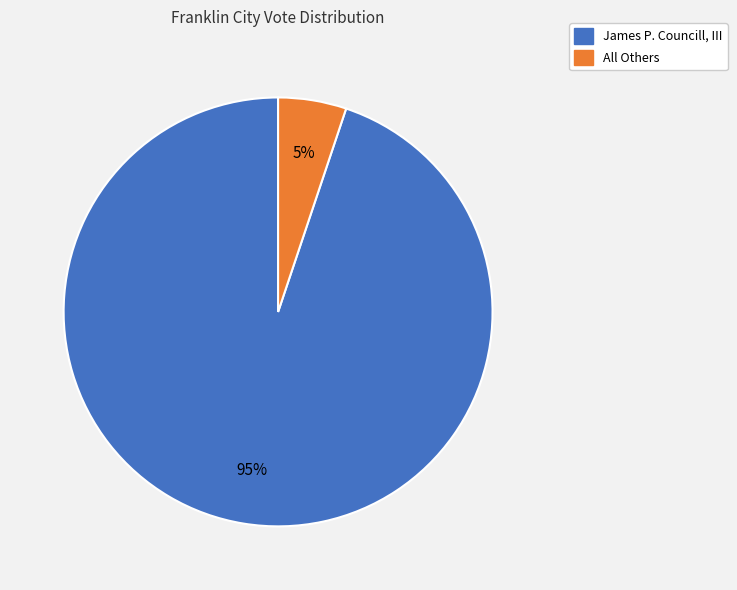

Between James P. Councill, III and All Others, which is larger?

James P. Councill, III